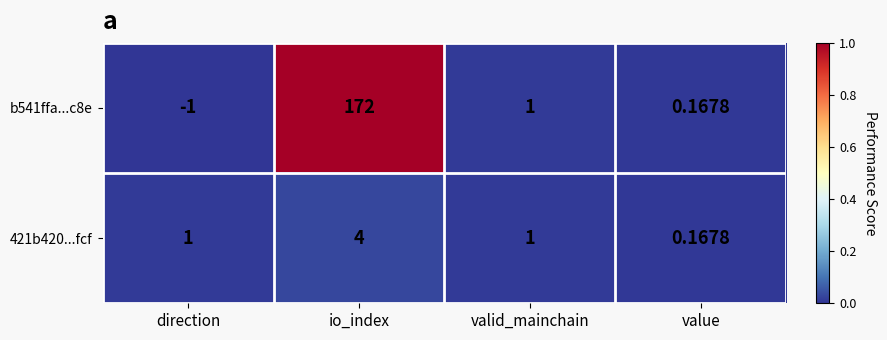

At which label does 421b420...fcf reach its peak?

io_index